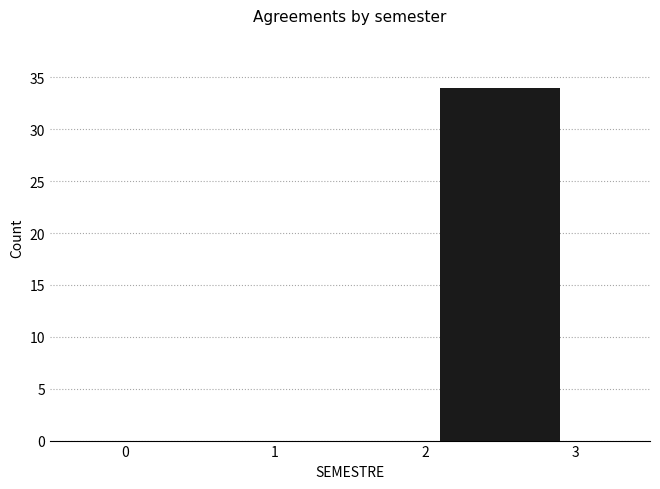

Reading left to right, list every bar in this chart as the range it spans on the x-axis followed by its height. The values are not printed on the chart, so give them approximately, as read against the axis.

0 to 1: 0
1 to 2: 0
2 to 3: 34